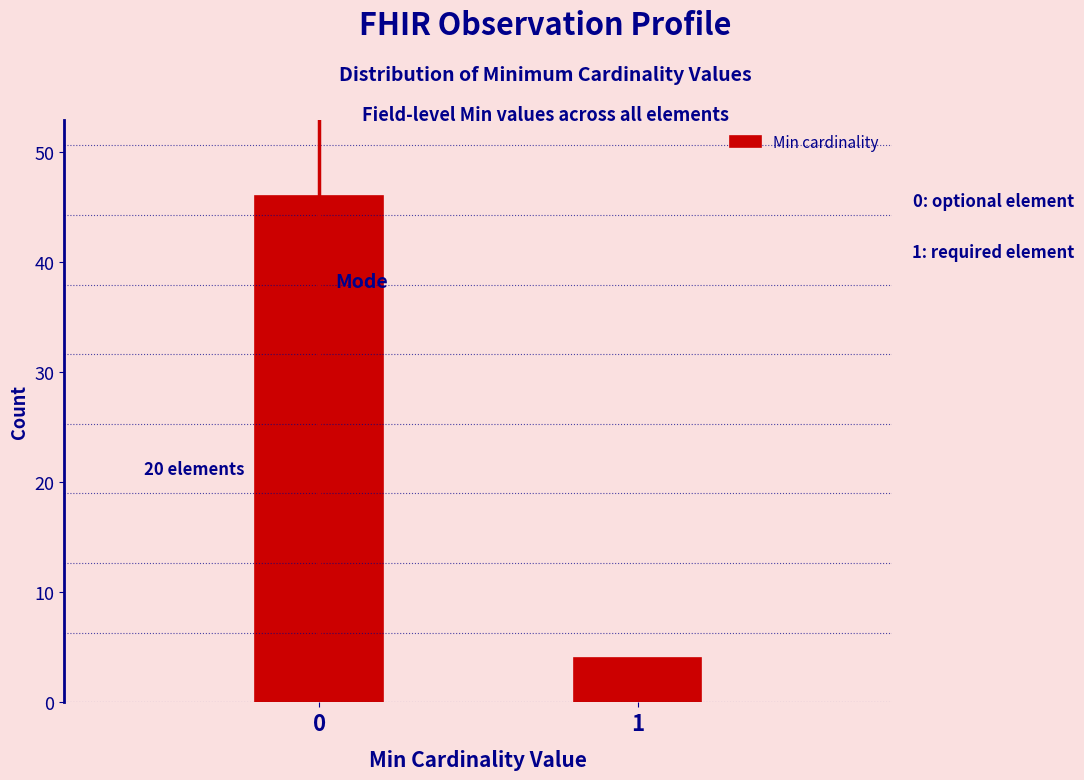

Reading right to left, list all the values displayed in this chart.

4	46